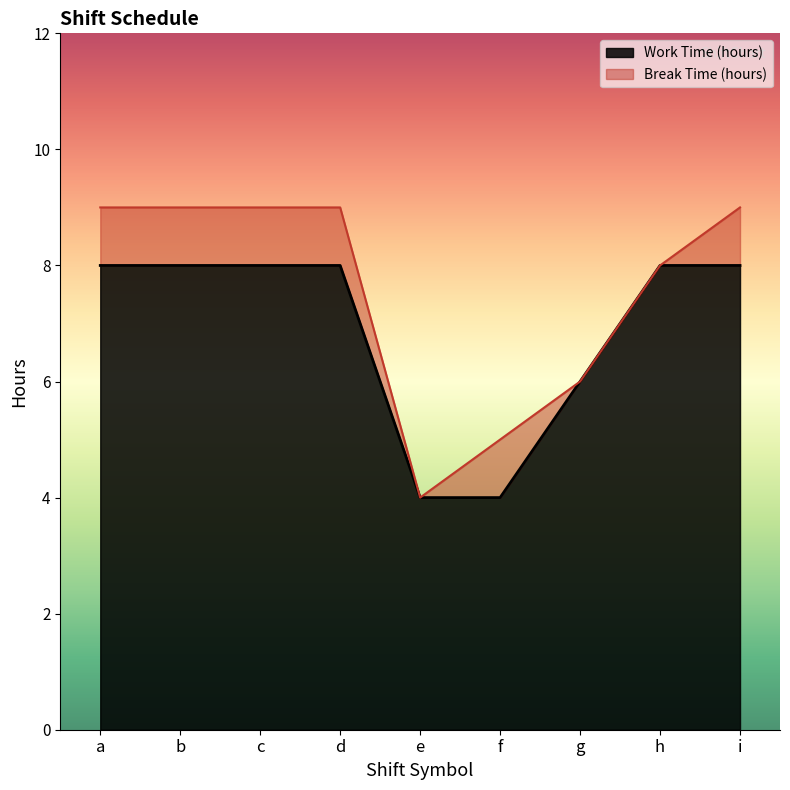

What is the sum of the values at f and b?

12